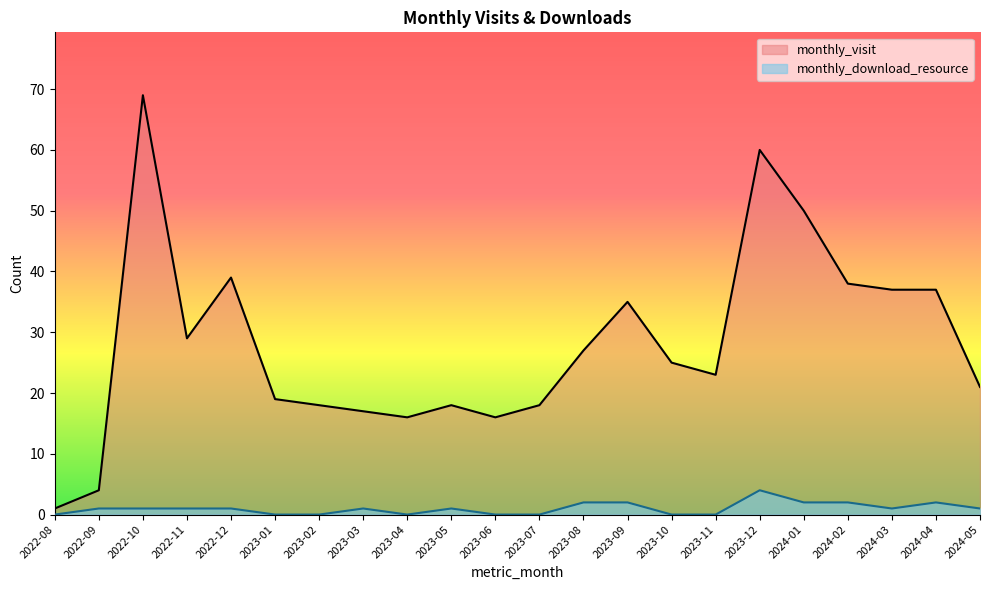

What is the sum of all monthly_visit values?

617